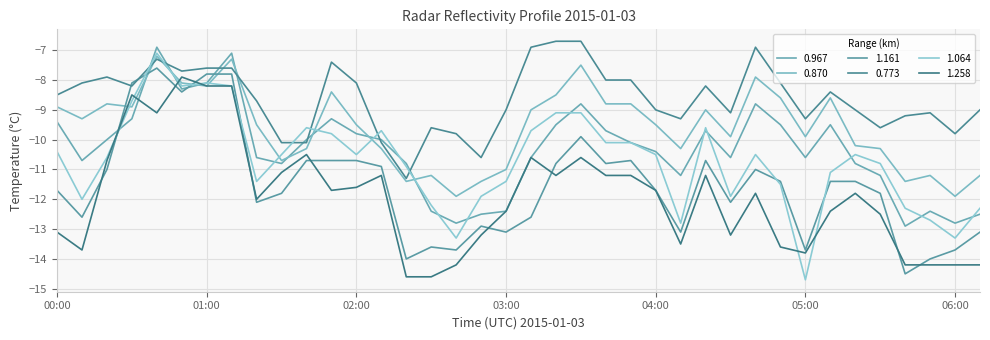

What is the difference between the maximum and minimum values in the 1.258 series?

6.7